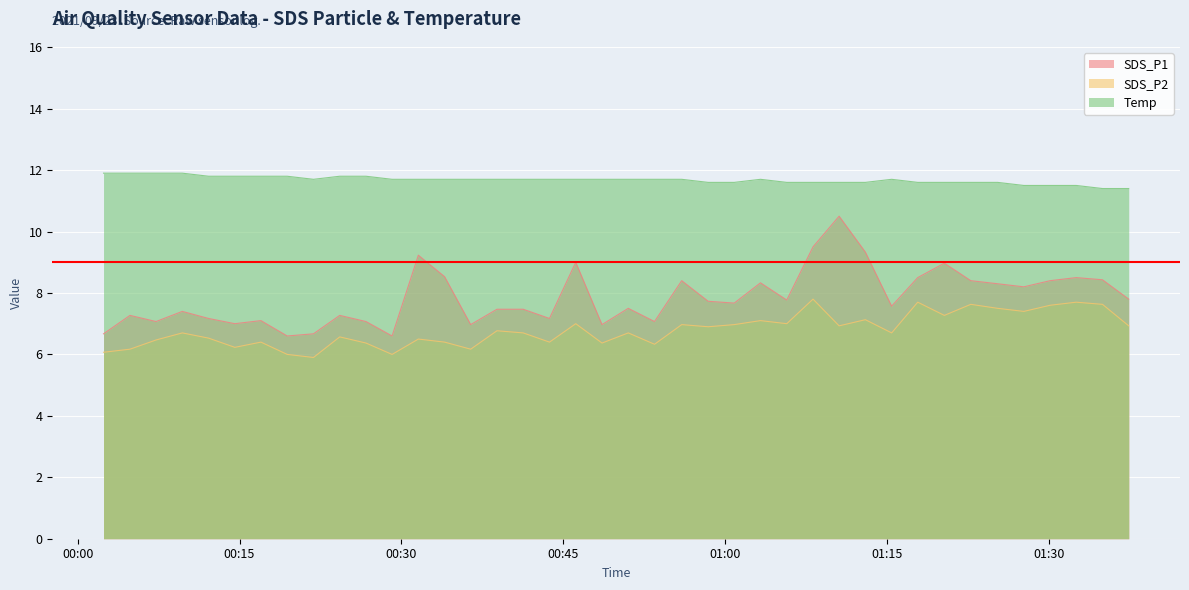

Which category has the highest value in the SDS_P1 series?

2021/09/23 01:10:33